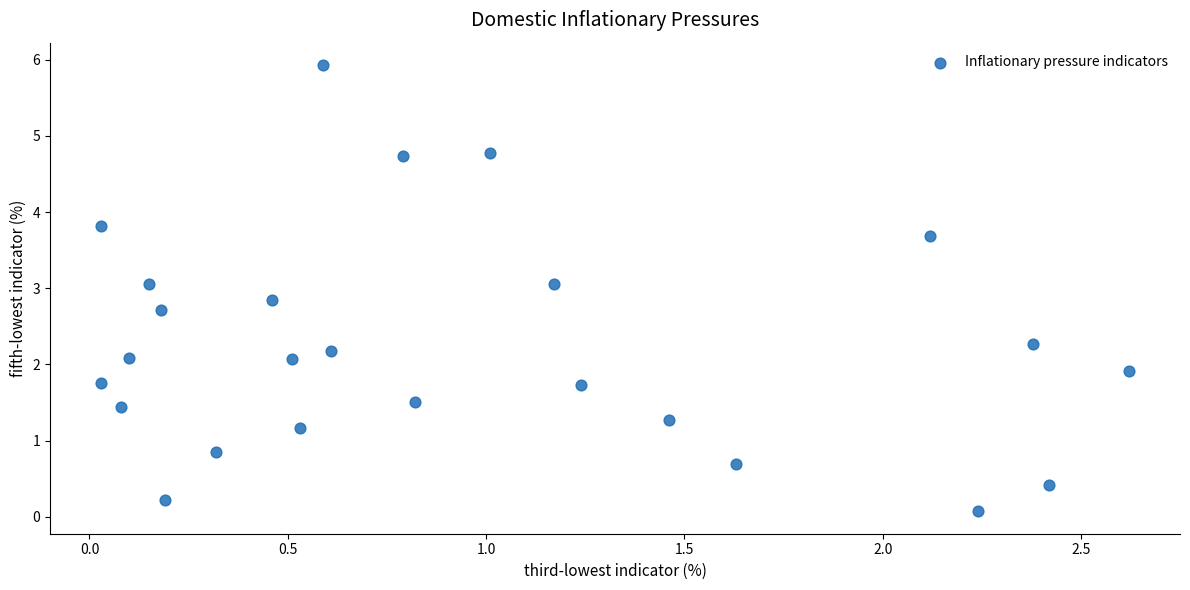

What is the range of X values (max minus min)?

2.6